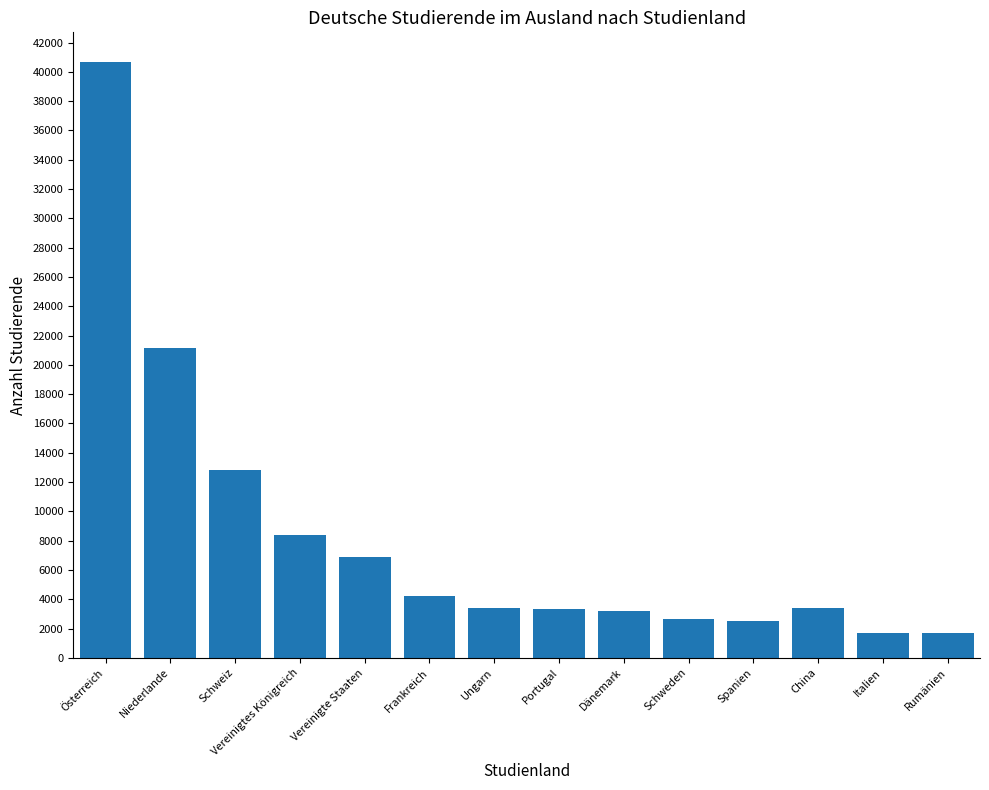

What is the value of the 11th bar from the left?

2483